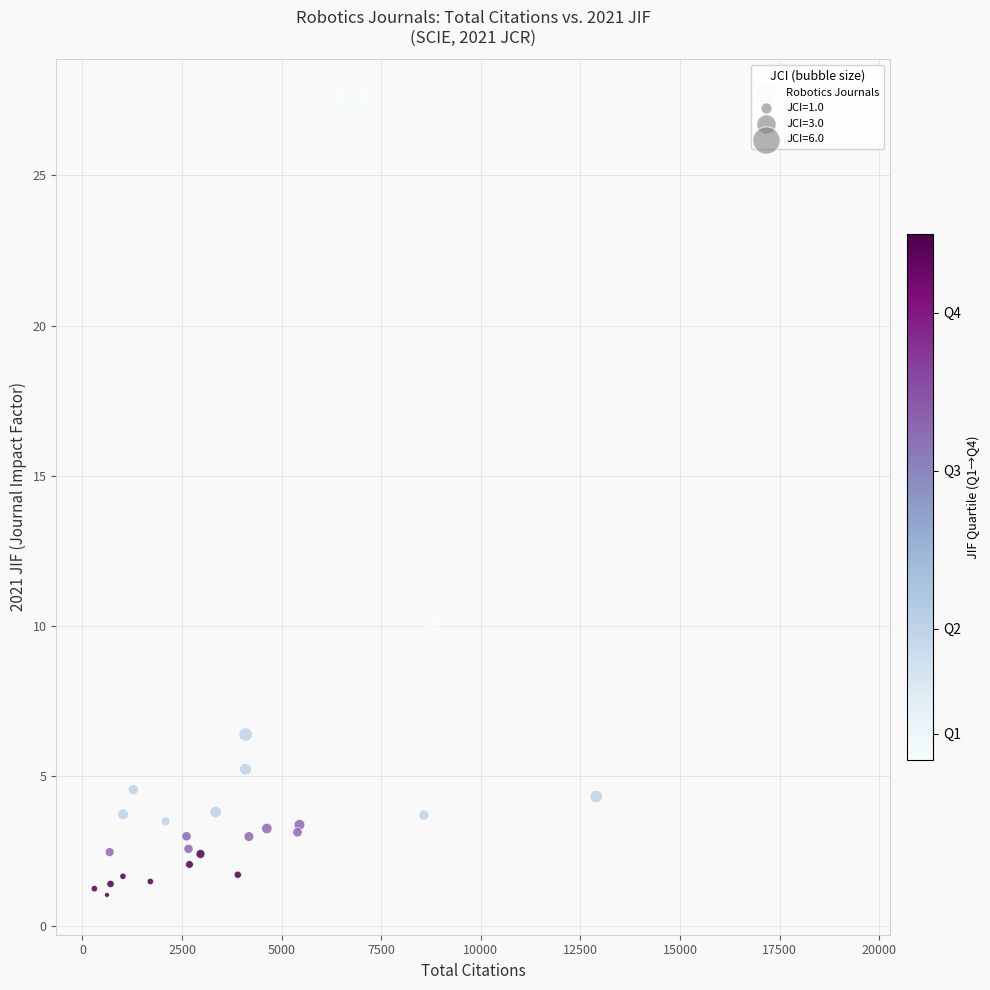

What Y value in the scatter plot is closest to 14?

11.9